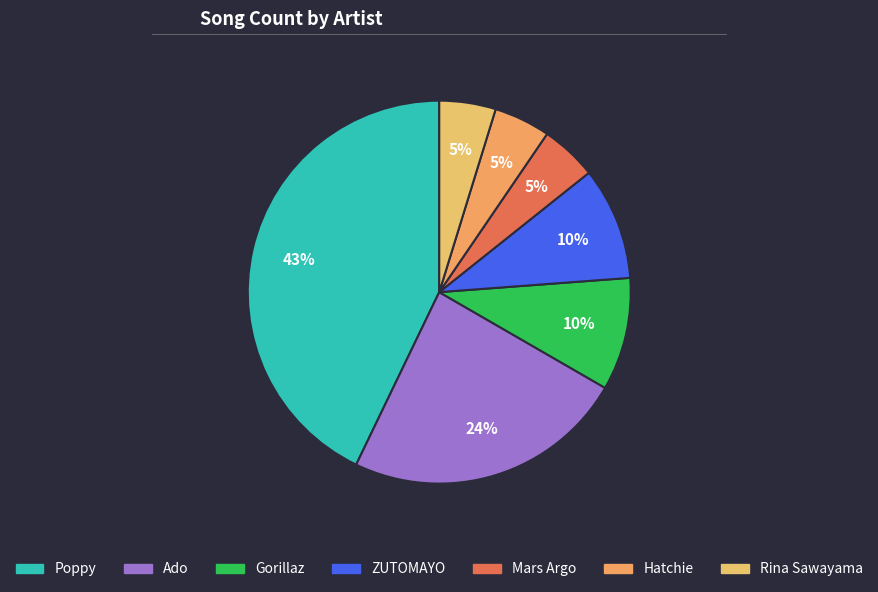

Does any single category account for the majority?

No